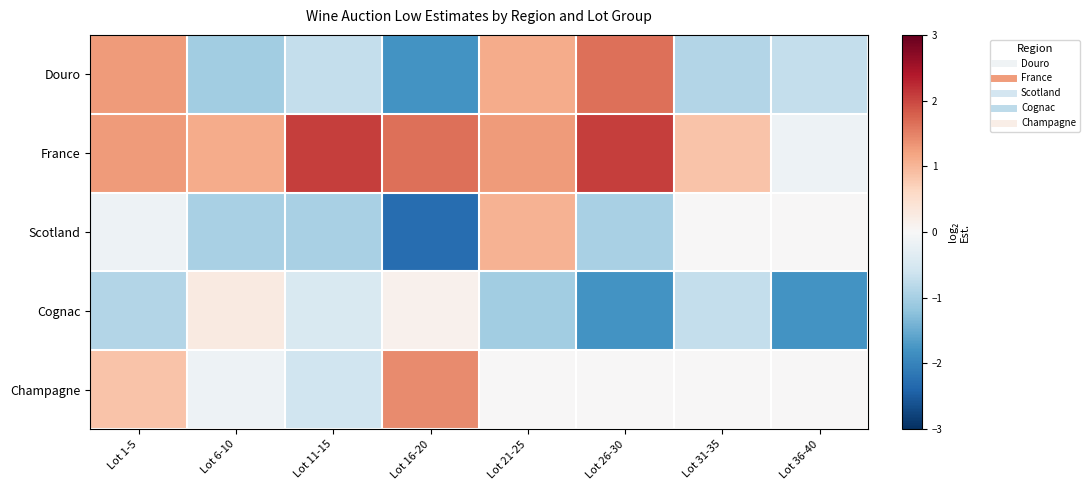

Reading right to left, list all the values displayed in this chart.

Douro: Lot 36-40=-0.7	Lot 31-35=-0.9	Lot 26-30=1.6	Lot 21-25=1.1	Lot 16-20=-1.8	Lot 11-15=-0.7	Lot 6-10=-1.0	Lot 1-5=1.3
France: Lot 36-40=-0.1	Lot 31-35=0.9	Lot 26-30=2.1	Lot 21-25=1.3	Lot 16-20=1.6	Lot 11-15=2.1	Lot 6-10=1.1	Lot 1-5=1.3
Scotland: Lot 36-40=0.0	Lot 31-35=0.0	Lot 26-30=-1.0	Lot 21-25=1.0	Lot 16-20=-2.3	Lot 11-15=-1.0	Lot 6-10=-1.0	Lot 1-5=-0.1
Cognac: Lot 36-40=-1.8	Lot 31-35=-0.7	Lot 26-30=-1.8	Lot 21-25=-1.0	Lot 16-20=0.1	Lot 11-15=-0.5	Lot 6-10=0.3	Lot 1-5=-0.9
Champagne: Lot 36-40=0.0	Lot 31-35=0.0	Lot 26-30=0.0	Lot 21-25=0.0	Lot 16-20=1.4	Lot 11-15=-0.6	Lot 6-10=-0.1	Lot 1-5=0.9